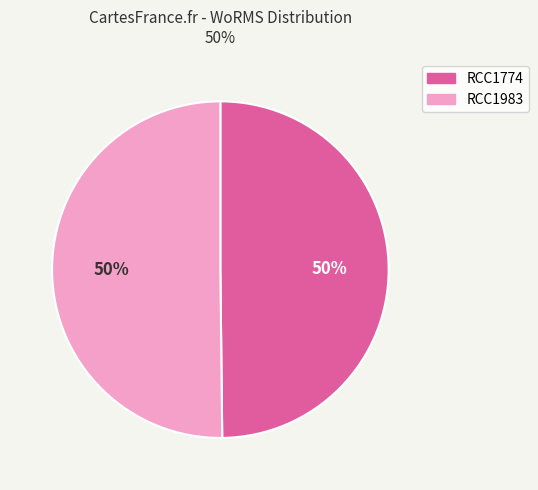

True or false: RCC1983 accounts for 38% of the total.

False